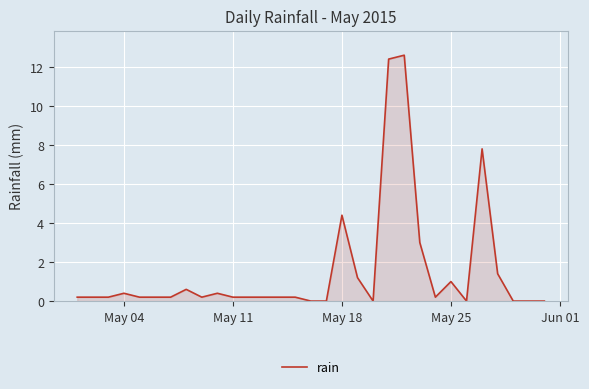

What is the difference between the maximum and minimum values?

12.6